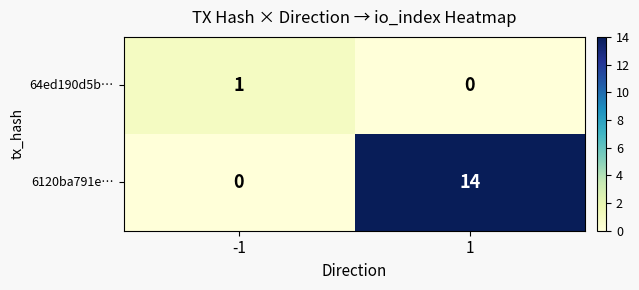

Is it true that 6120ba791e… equals 20 at 1?

False